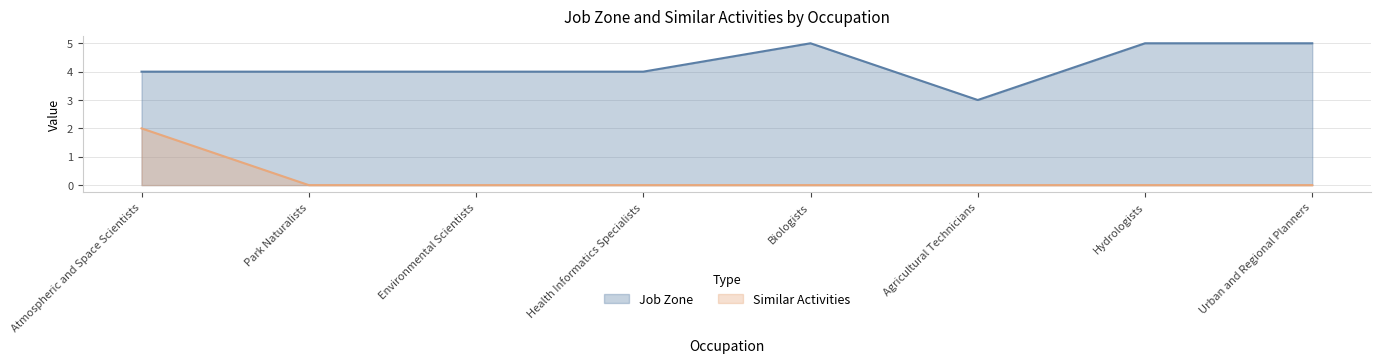

Rank the categories by Similar Activities value from highest to lowest.

Atmospheric and Space Scientists, Park Naturalists, Environmental Scientists, Health Informatics Specialists, Biologists, Agricultural Technicians, Hydrologists, Urban and Regional Planners